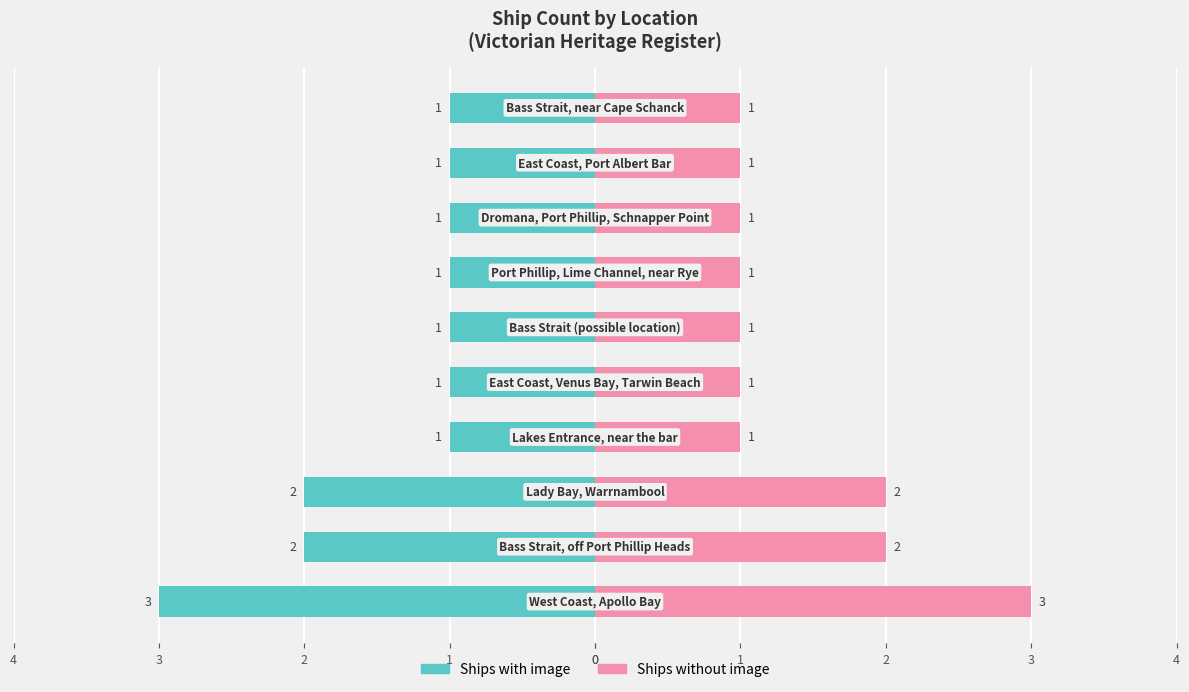

The value of Ships without image at 1 is 1. True or false?

True